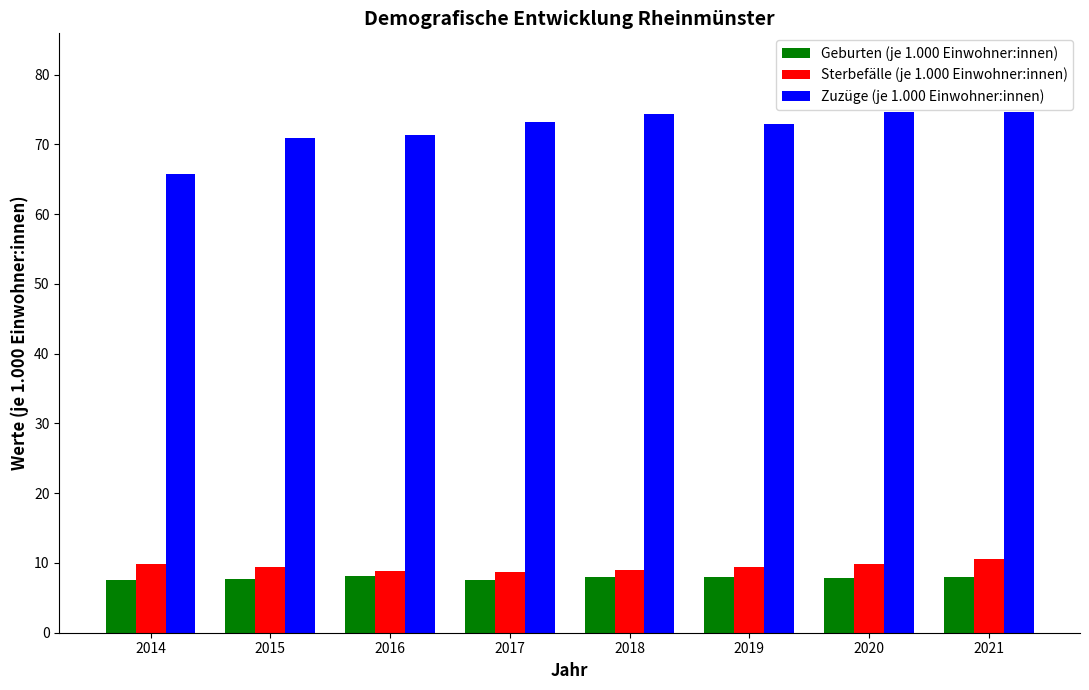

Which series has the largest range (max minus min)?

Zuzüge (je 1.000 Einwohner:innen)